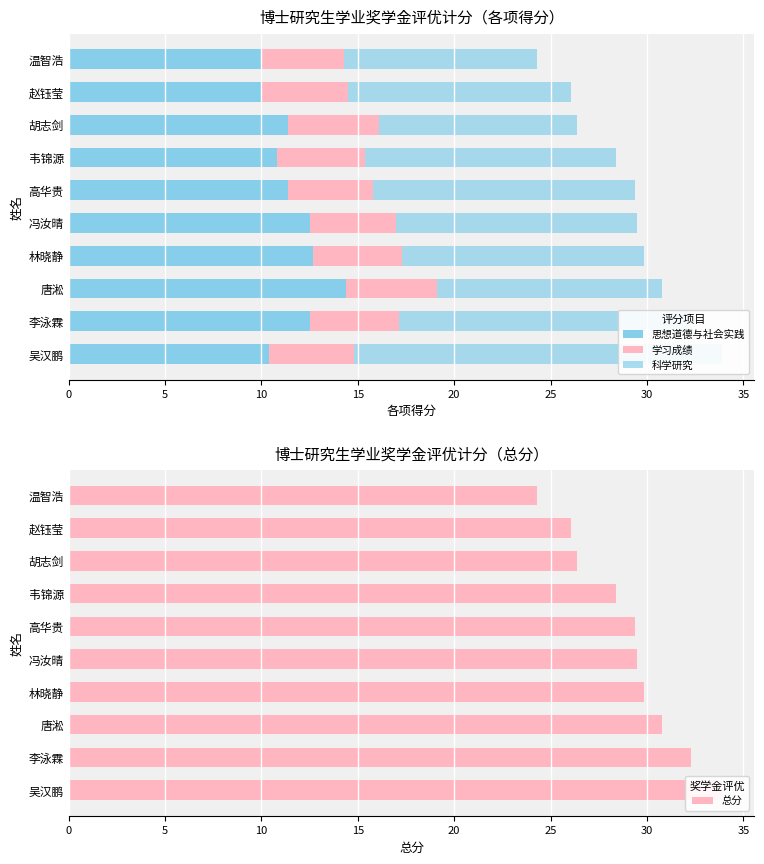

How many groups of bars are there?

10